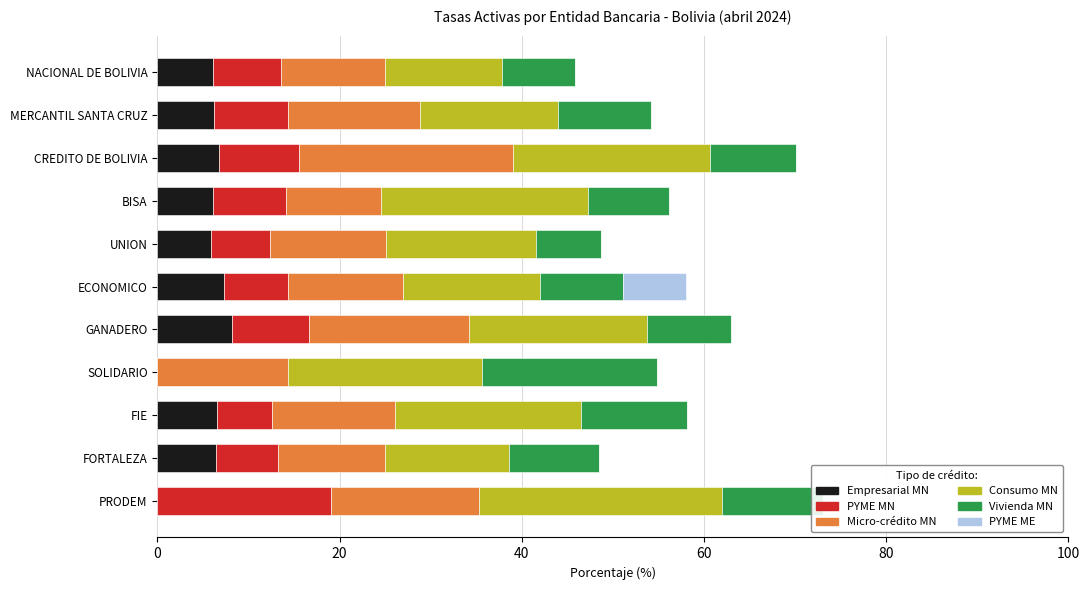

How many bars are there in total?

66